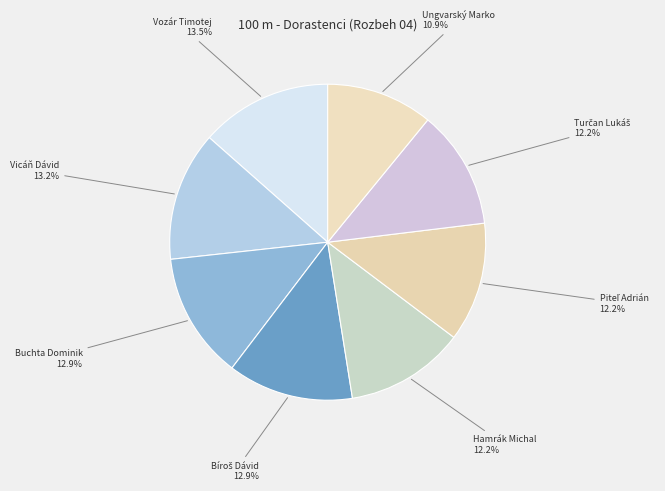

Which has a higher value, Vozár Timotej or Ungvarský Marko?

Vozár Timotej